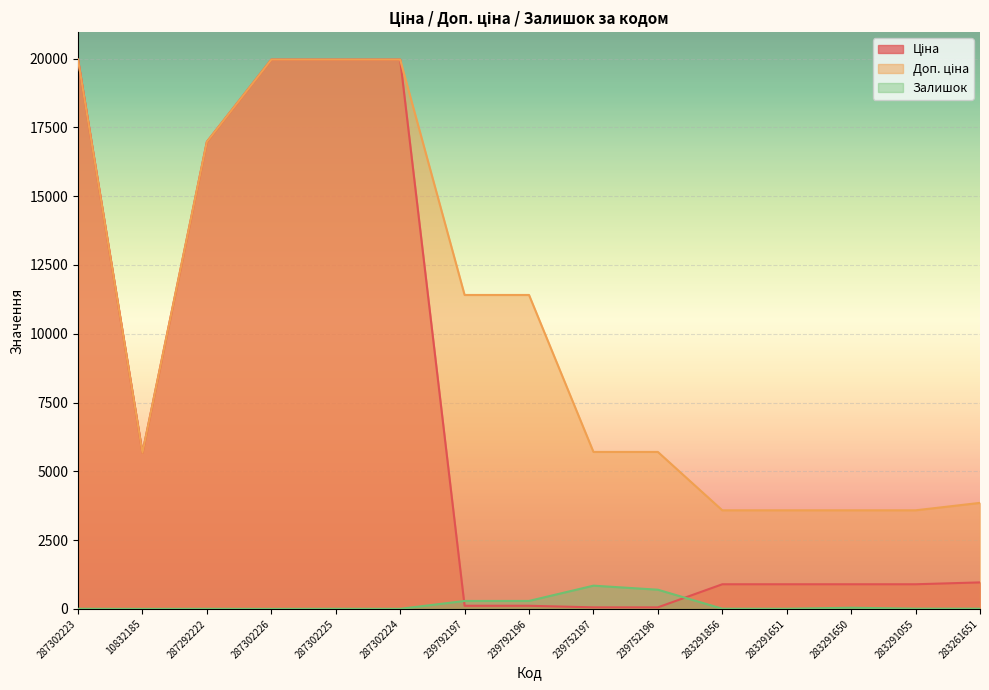

How many lines are shown in the chart?

3